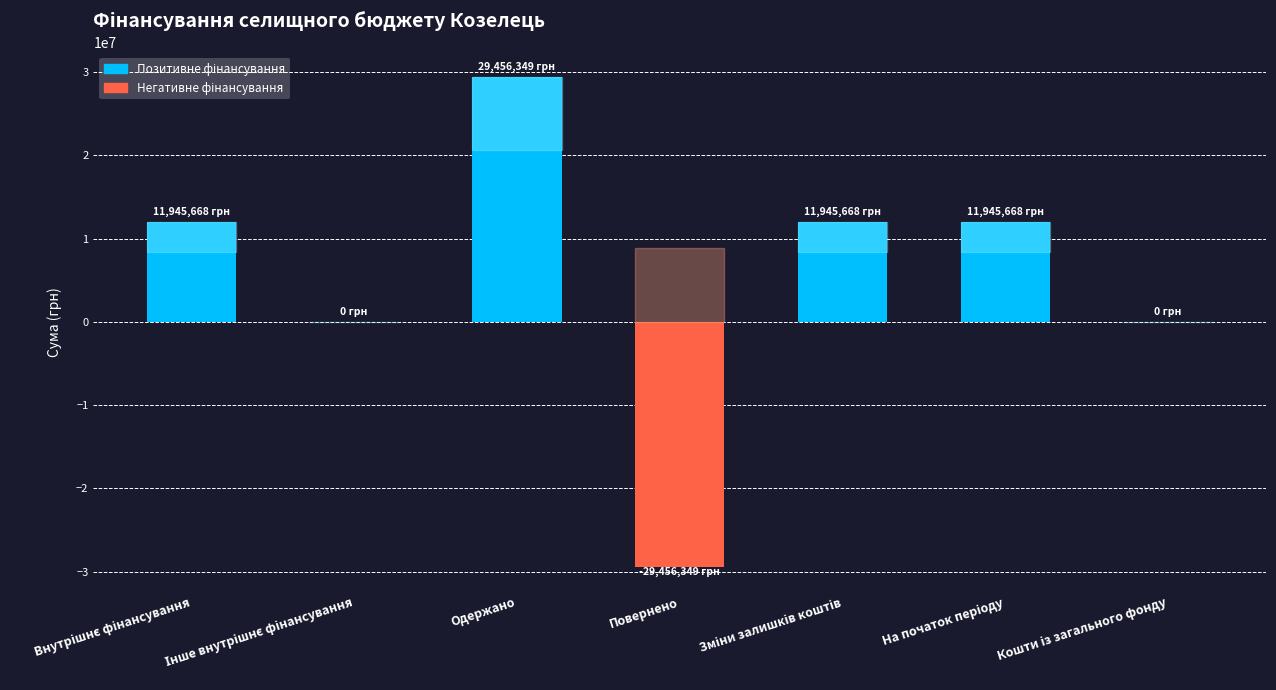

Reading right to left, list all the values displayed in this chart.

0.0	11945668.4	11945668.4	-29456349.0	29456349.0	0.0	11945668.4